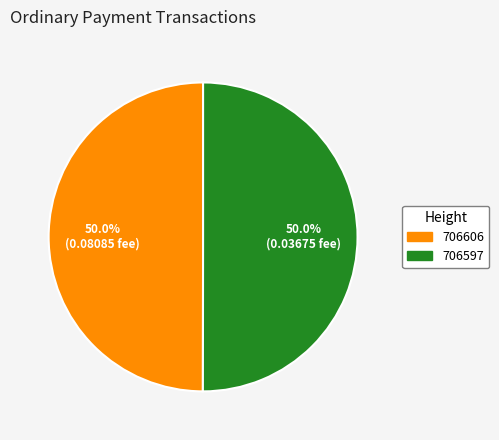

What is the total percentage of 706606 and 706597?

100.0%